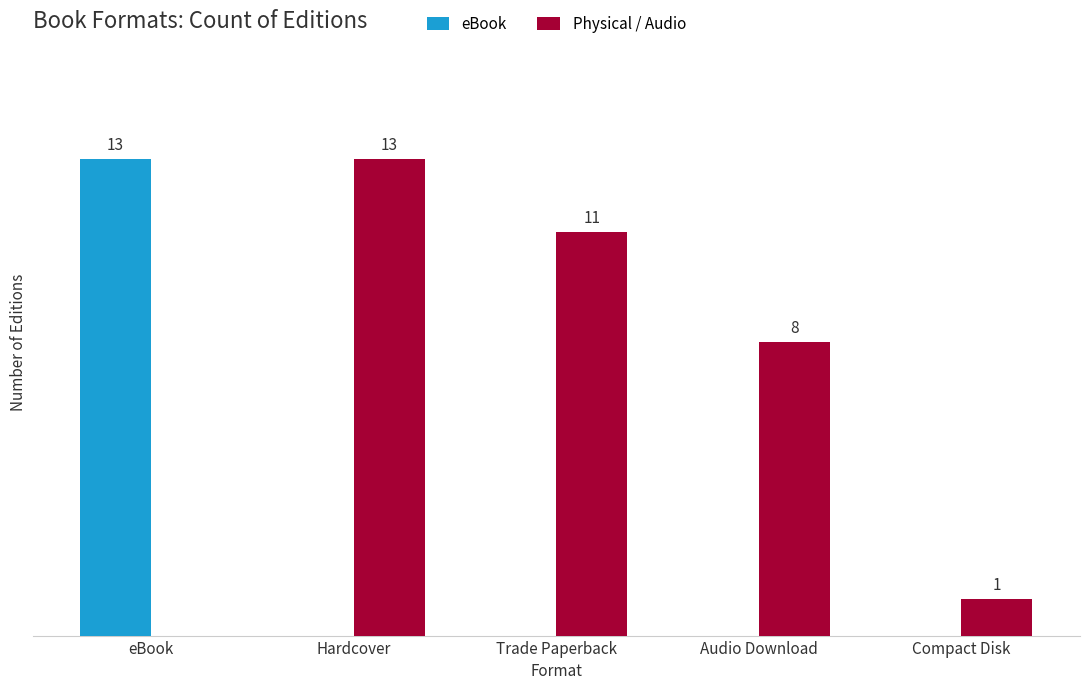

At which label is Physical / Audio closest to 6?

Audio Download